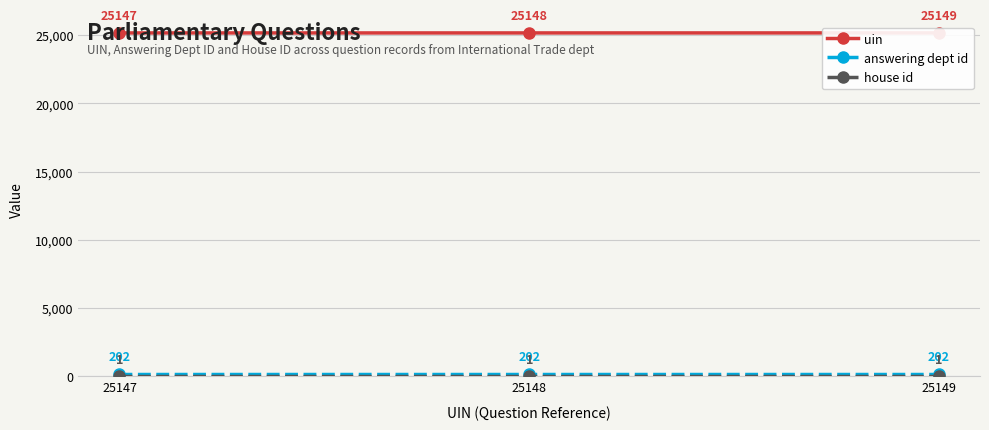

What value does the uin series have at 25149?

25149